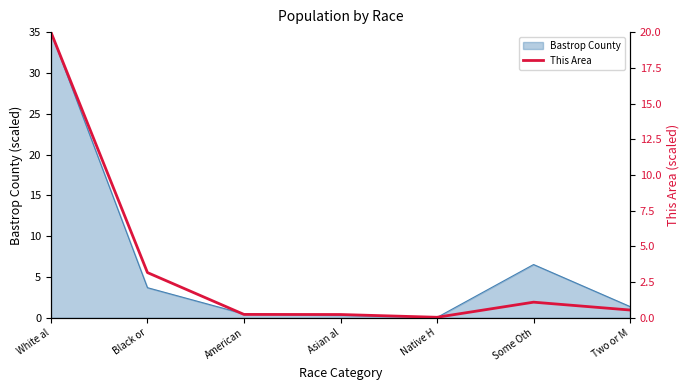

At which category does the chart reach its peak across all series?

White al